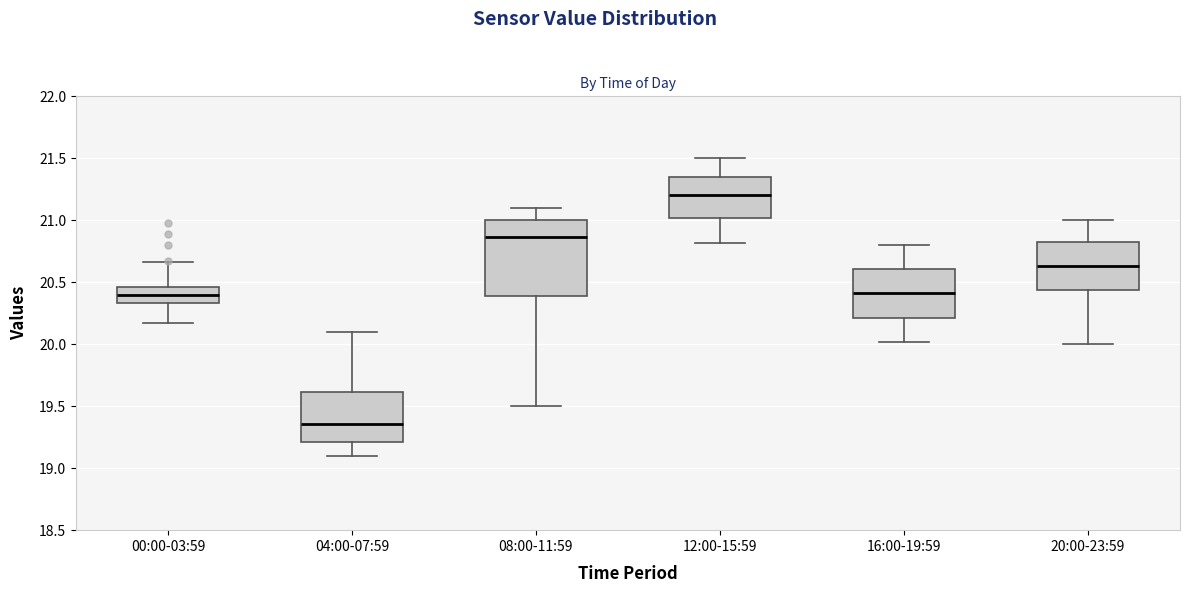

Where does the upper whisker of the box for 08:00-11:59 end on the y-axis? The values are not printed on the chart, so give them approximately, as read against the axis.

21.10